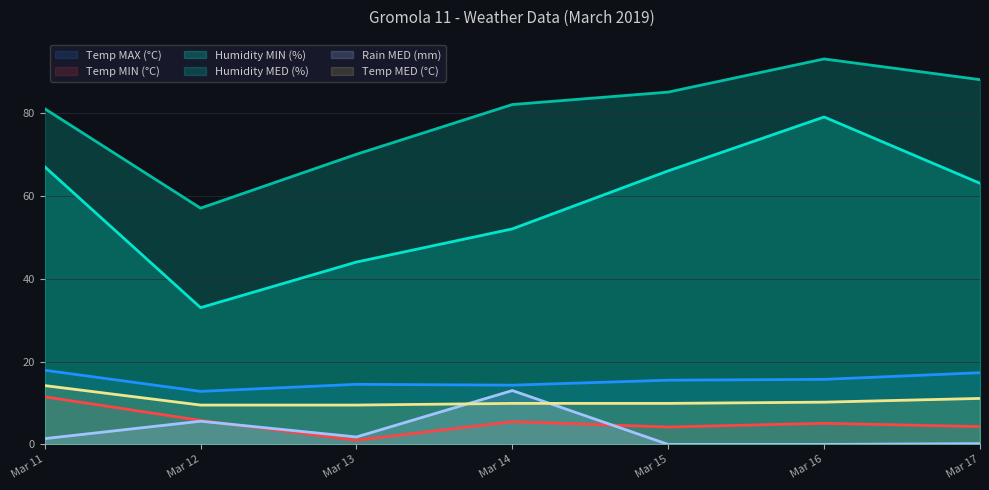

List the series in order of their peak value, highest first.

Humidity MED (%), Humidity MIN (%), Temp MAX (°C), Temp MED (°C), Rain MED (mm), Temp MIN (°C)